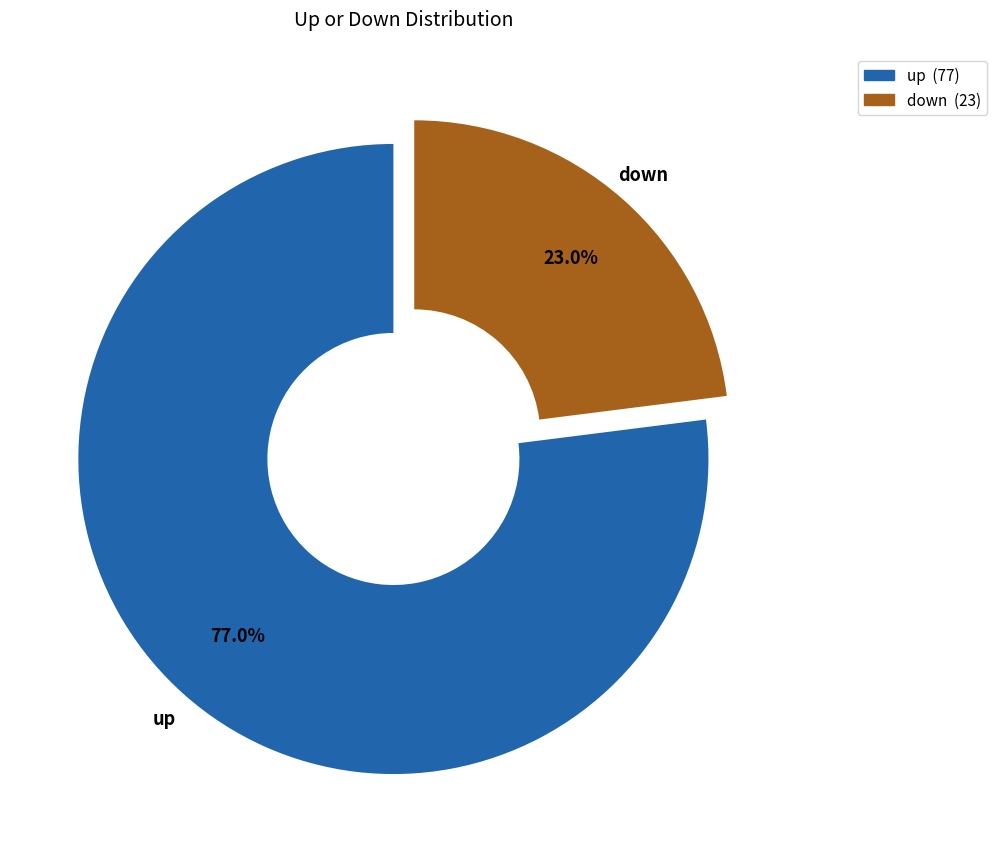

To the nearest percent, what is the average slice percentage?

50%